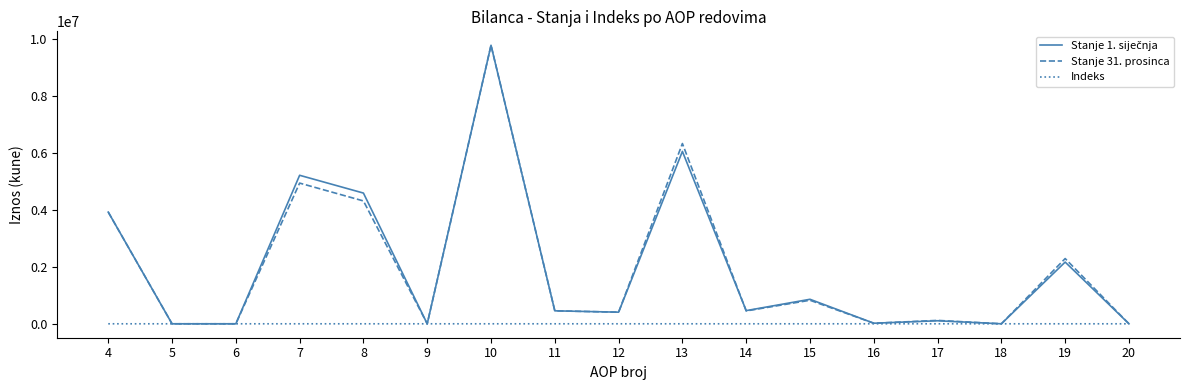

At which category is the sum across all series the highest?

10